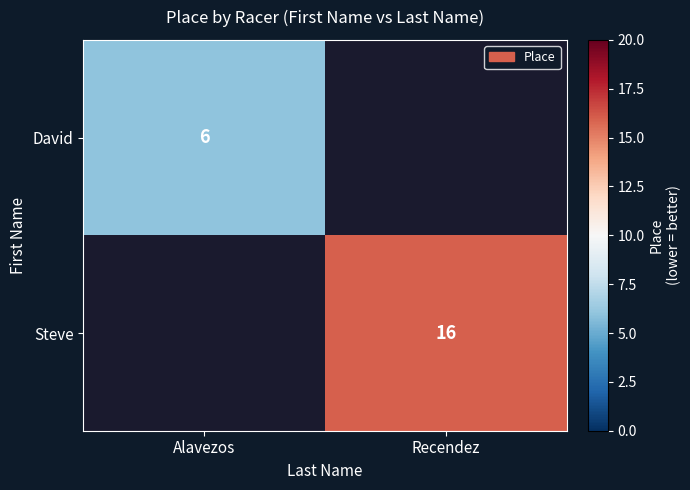

The David series shows 8 at Alavezos. True or false?

False